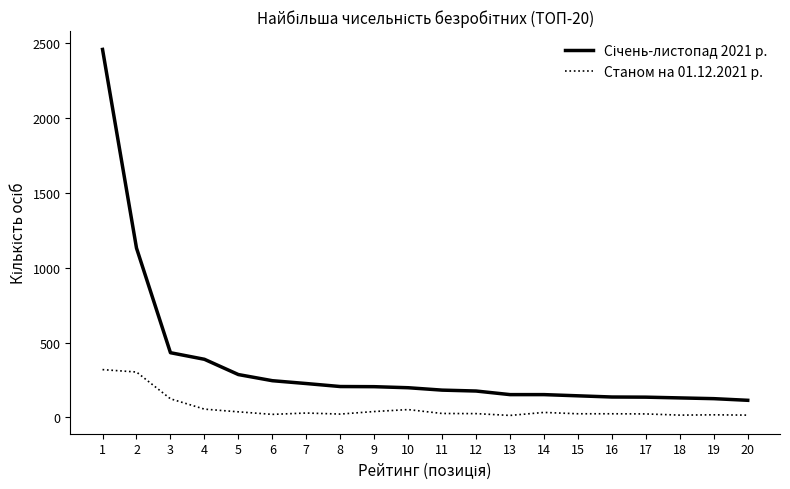

True or false: Станом на 01.12.2021 р. and Січень-листопад 2021 р. cross at least once.

False